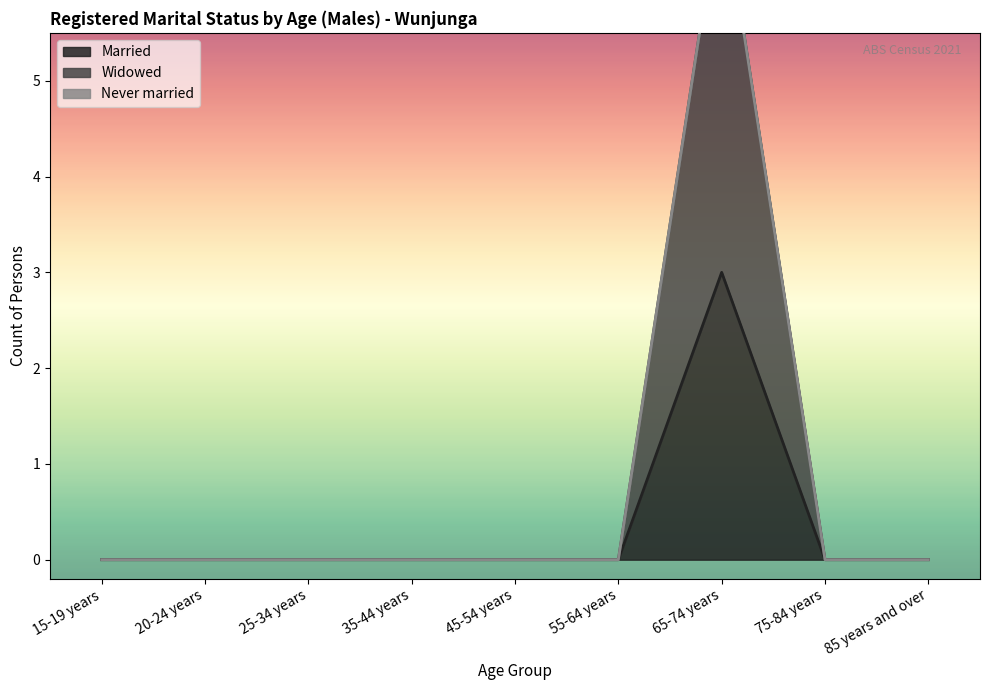

Does the chart display data point markers on the line(s)?

No